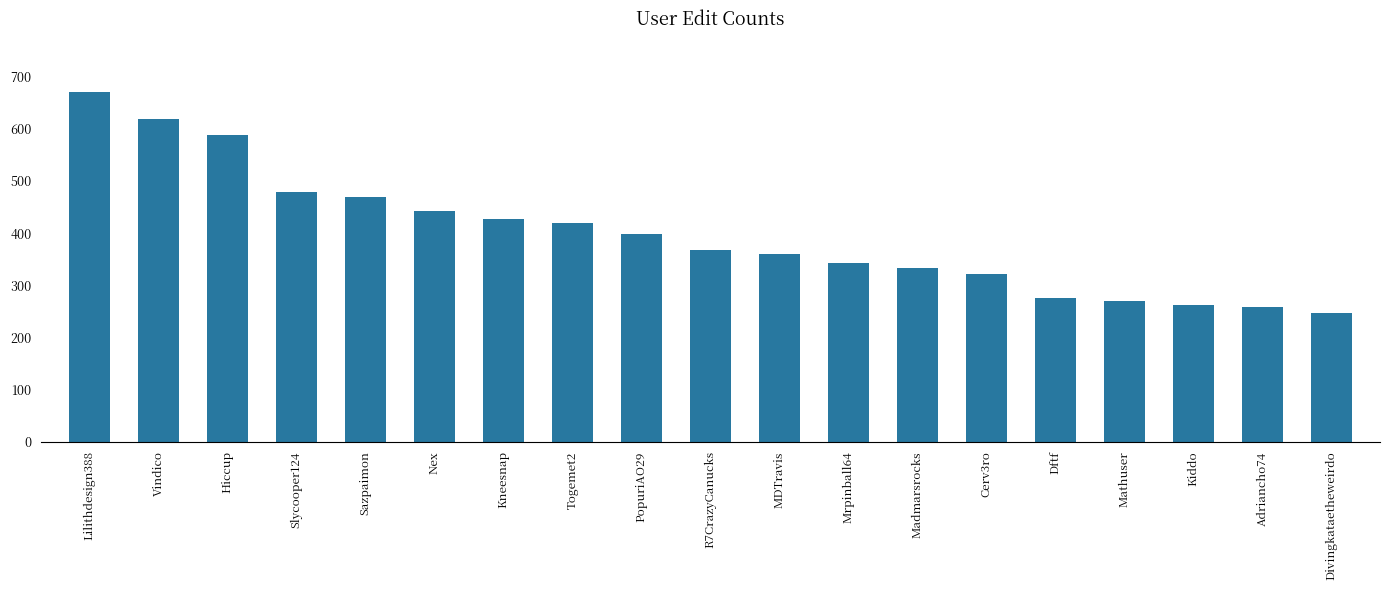

The chart shows a value of 470 at Sazpaimon. True or false?

True